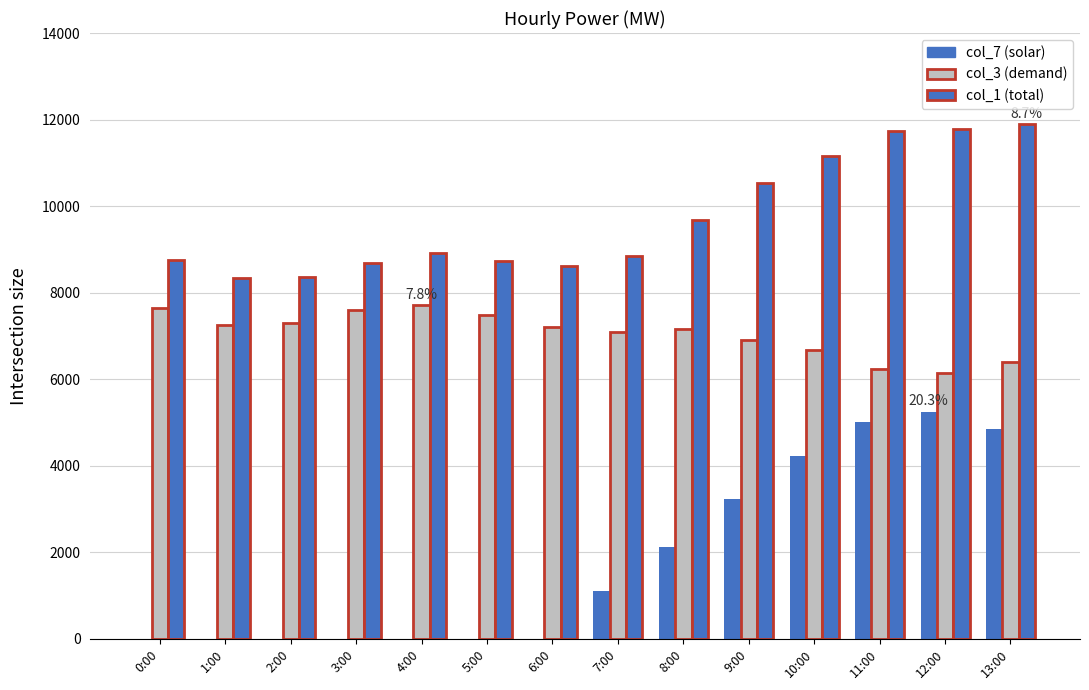

How many groups of bars are there?

14